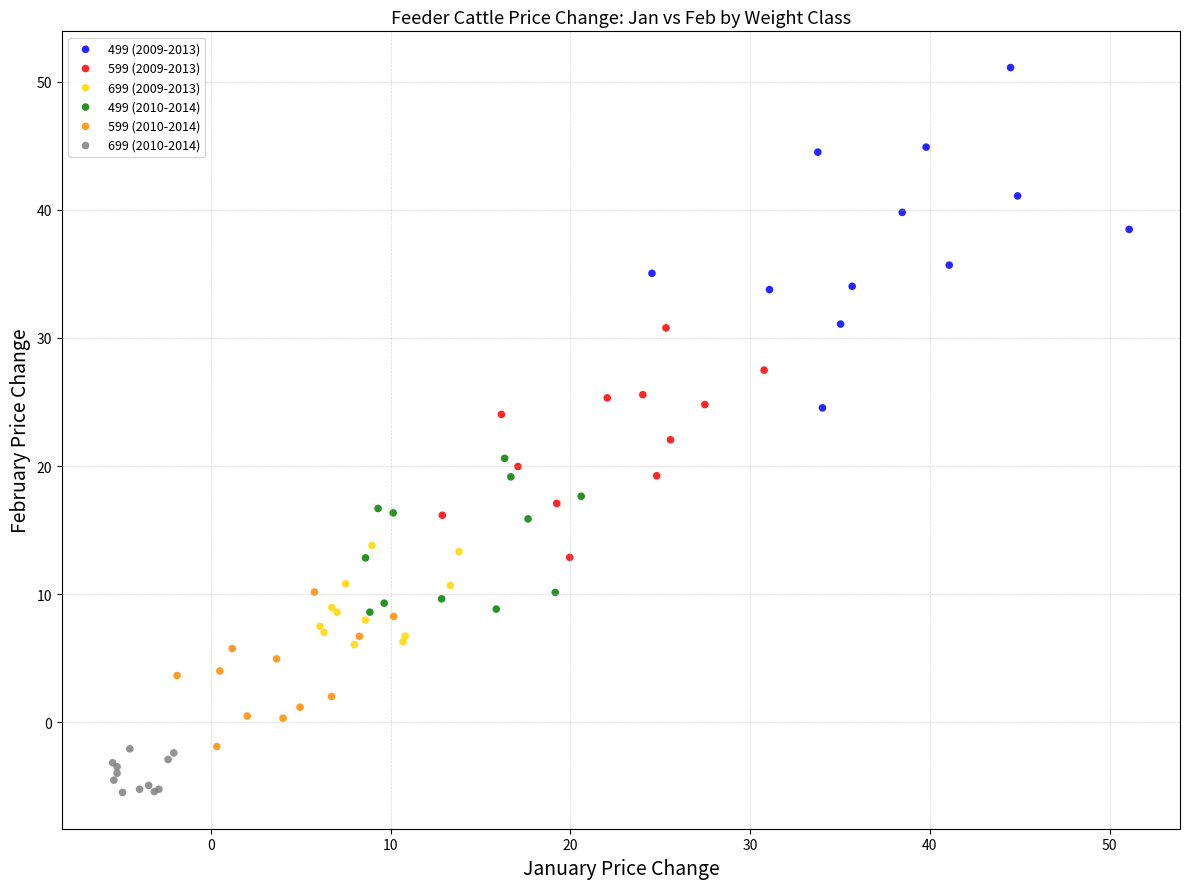

Which series has the widest spread of Y values?

499 (2009-2013)